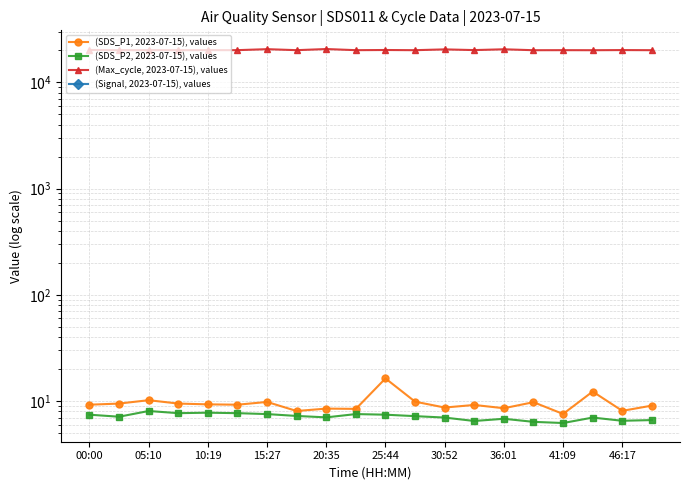

What is the difference between the (Max_cycle, 2023-07-15), values values at 16 and 13?

31.0